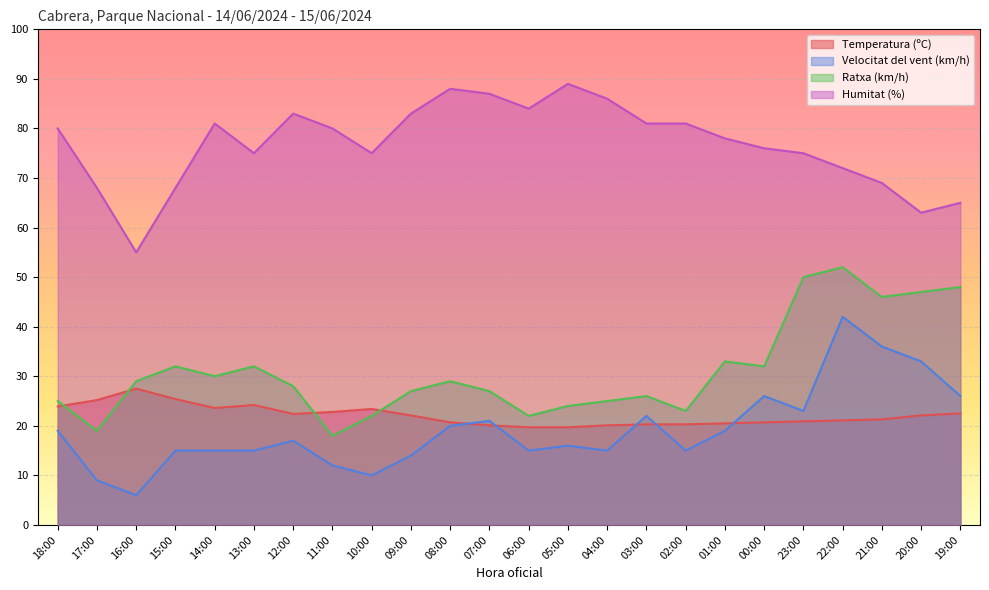

List the series in order of their peak value, highest first.

Humitat (%), Ratxa (km/h), Velocitat del vent (km/h), Temperatura (ºC)